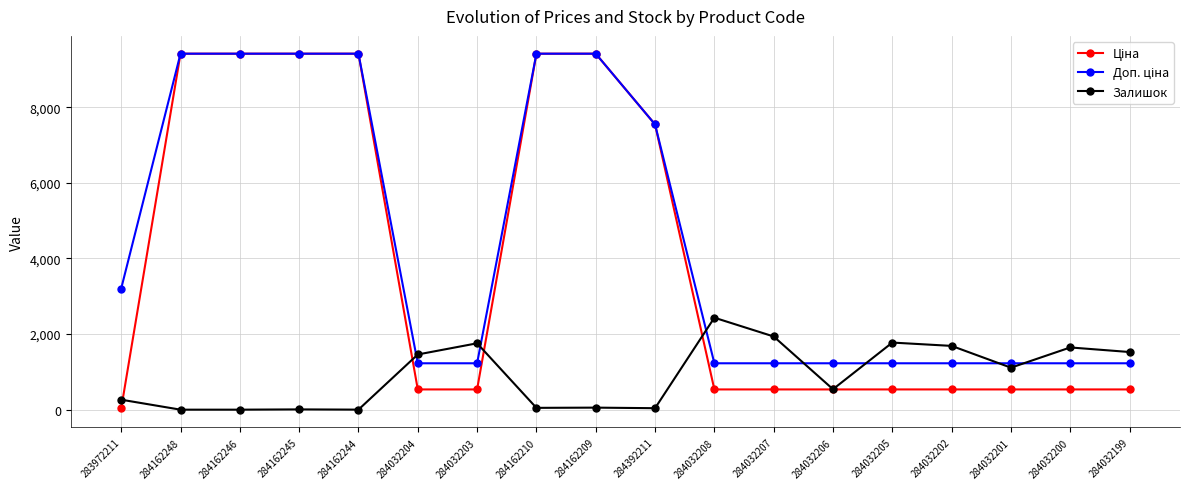

What is the label of the 14th point from the left?

284032205